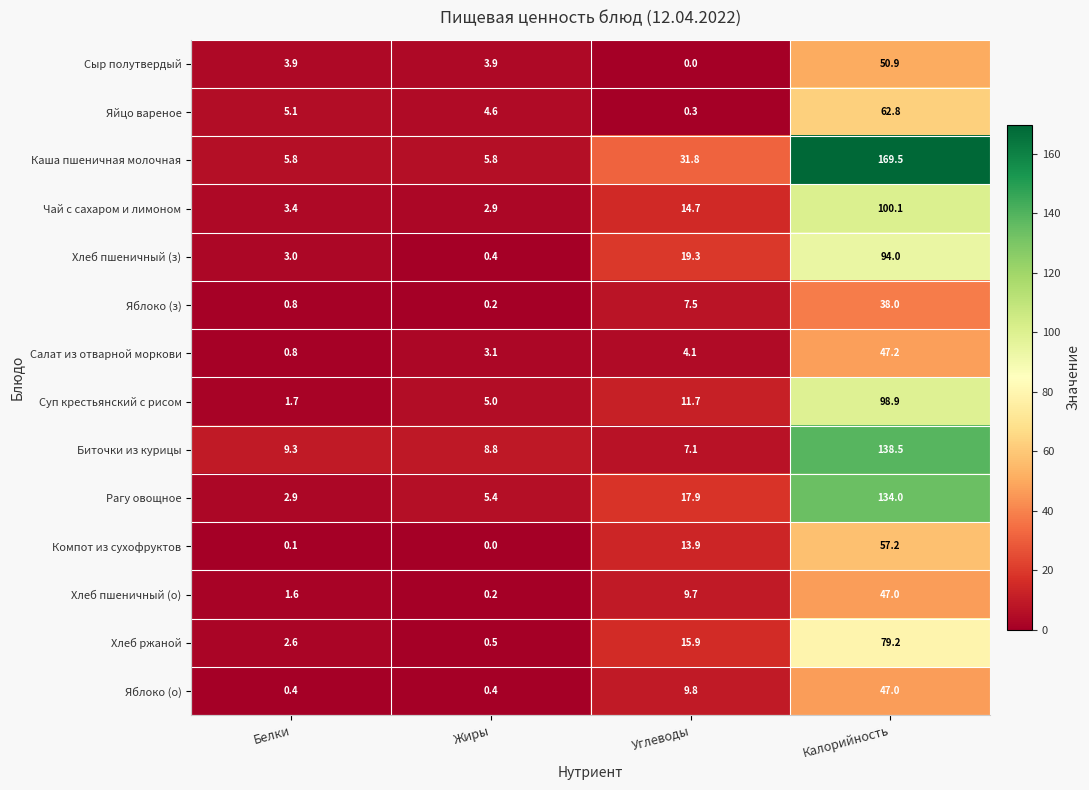

Rank the categories by Чай с сахаром и лимоном value from highest to lowest.

Калорийность, Углеводы, Белки, Жиры